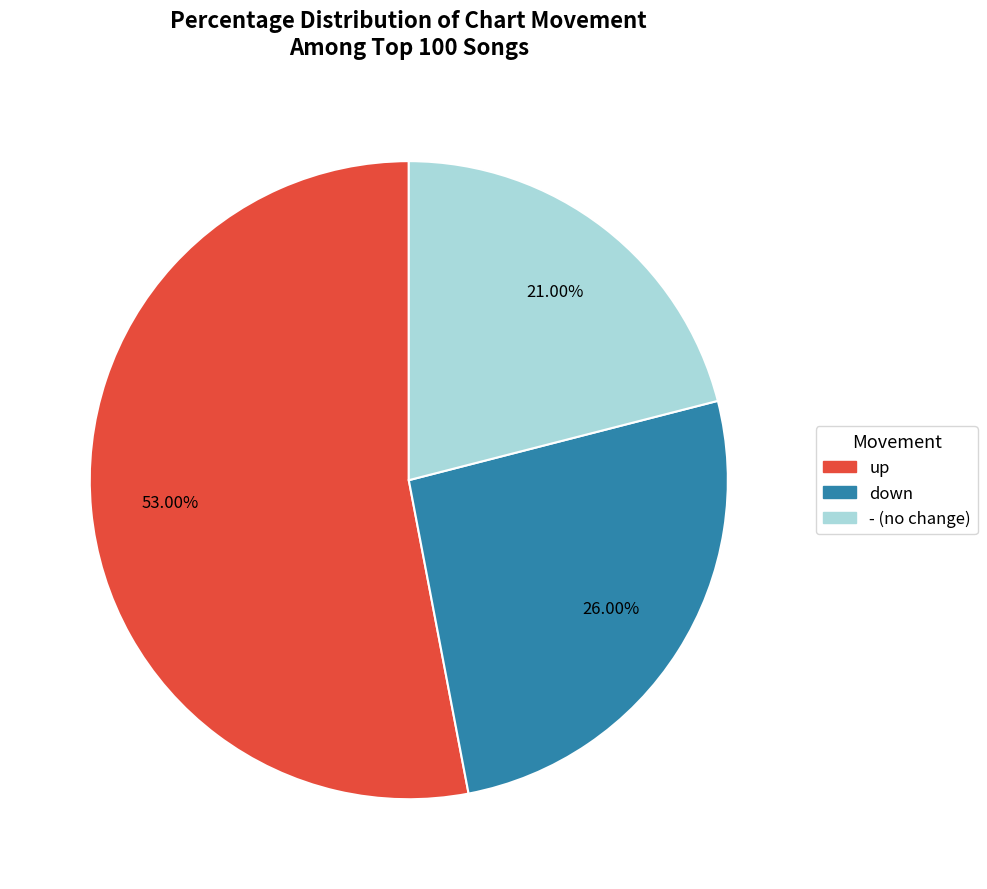

What is the ratio of the value at up to the value at -?

2.5